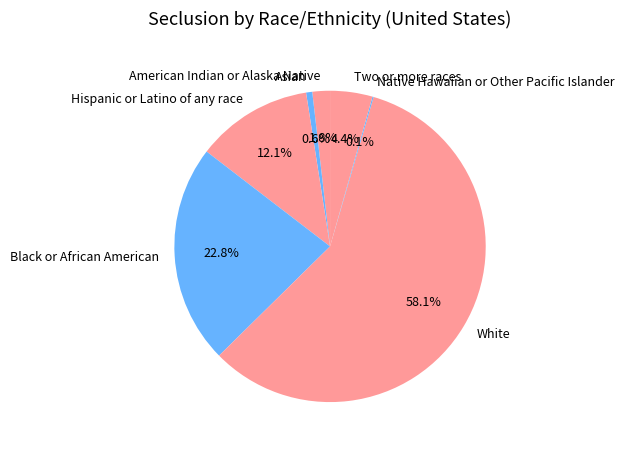

Which slice is the largest?

White